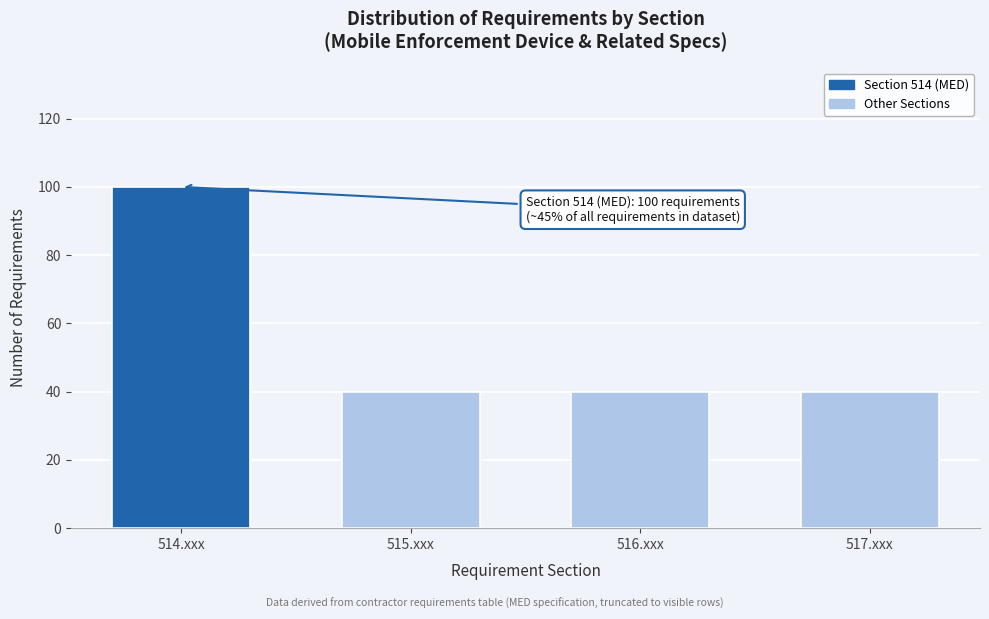

Reading left to right, extract all data points from this chart.

514.xxx=100	515.xxx=40	516.xxx=40	517.xxx=40